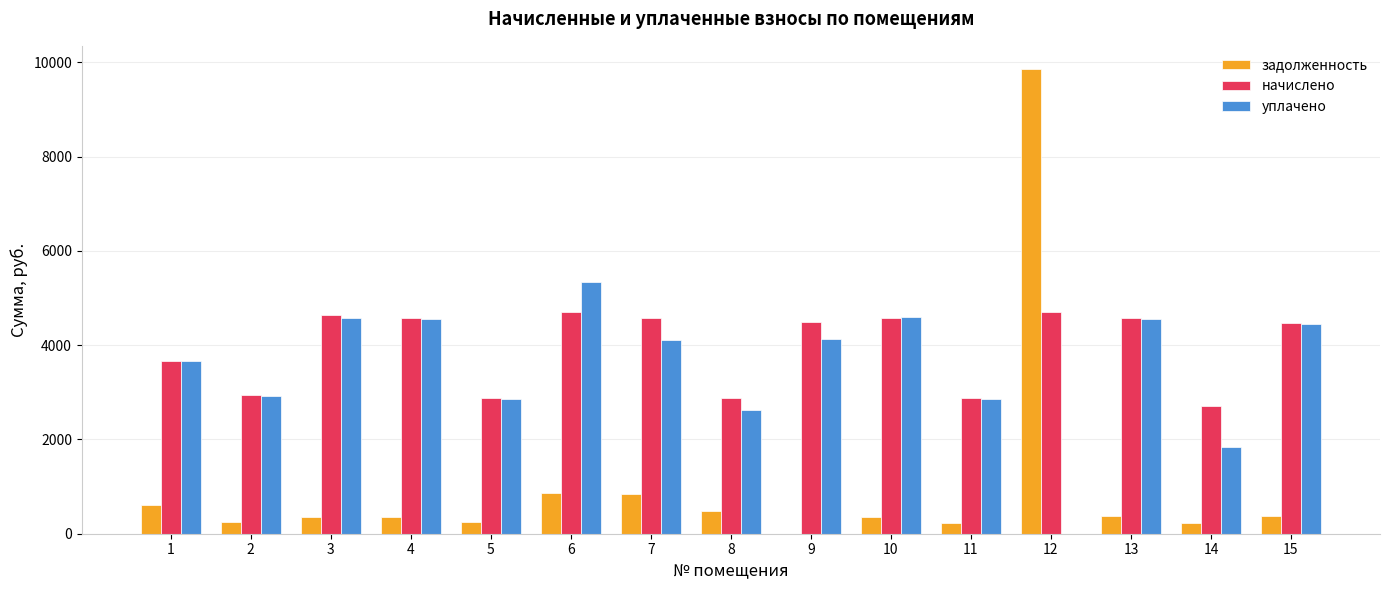

How many data points does each series have?

15